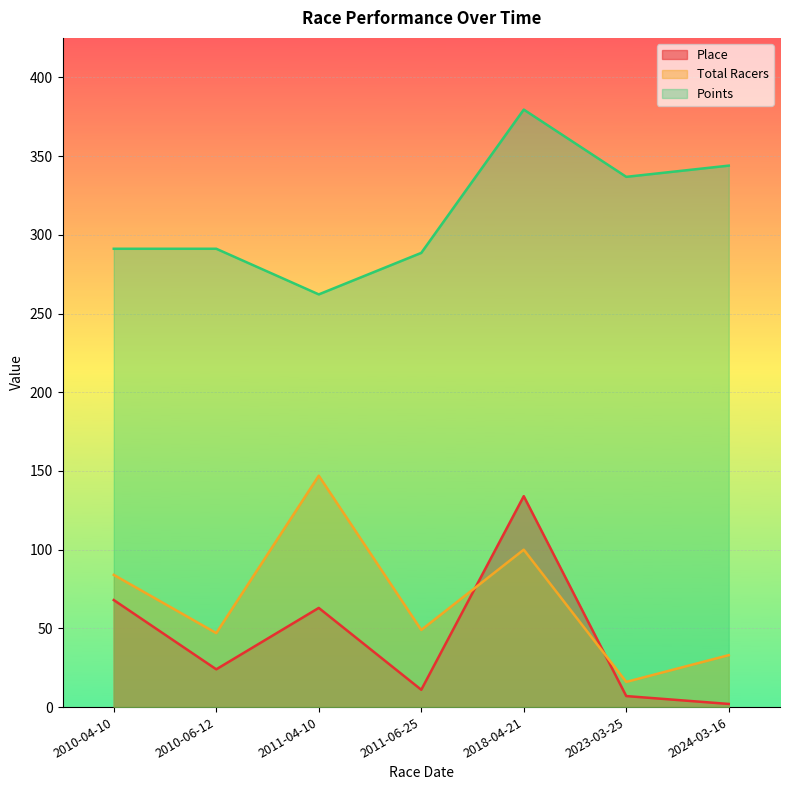

What is the sum of the Points values at 2023-03-25 and 2024-03-16?

680.9